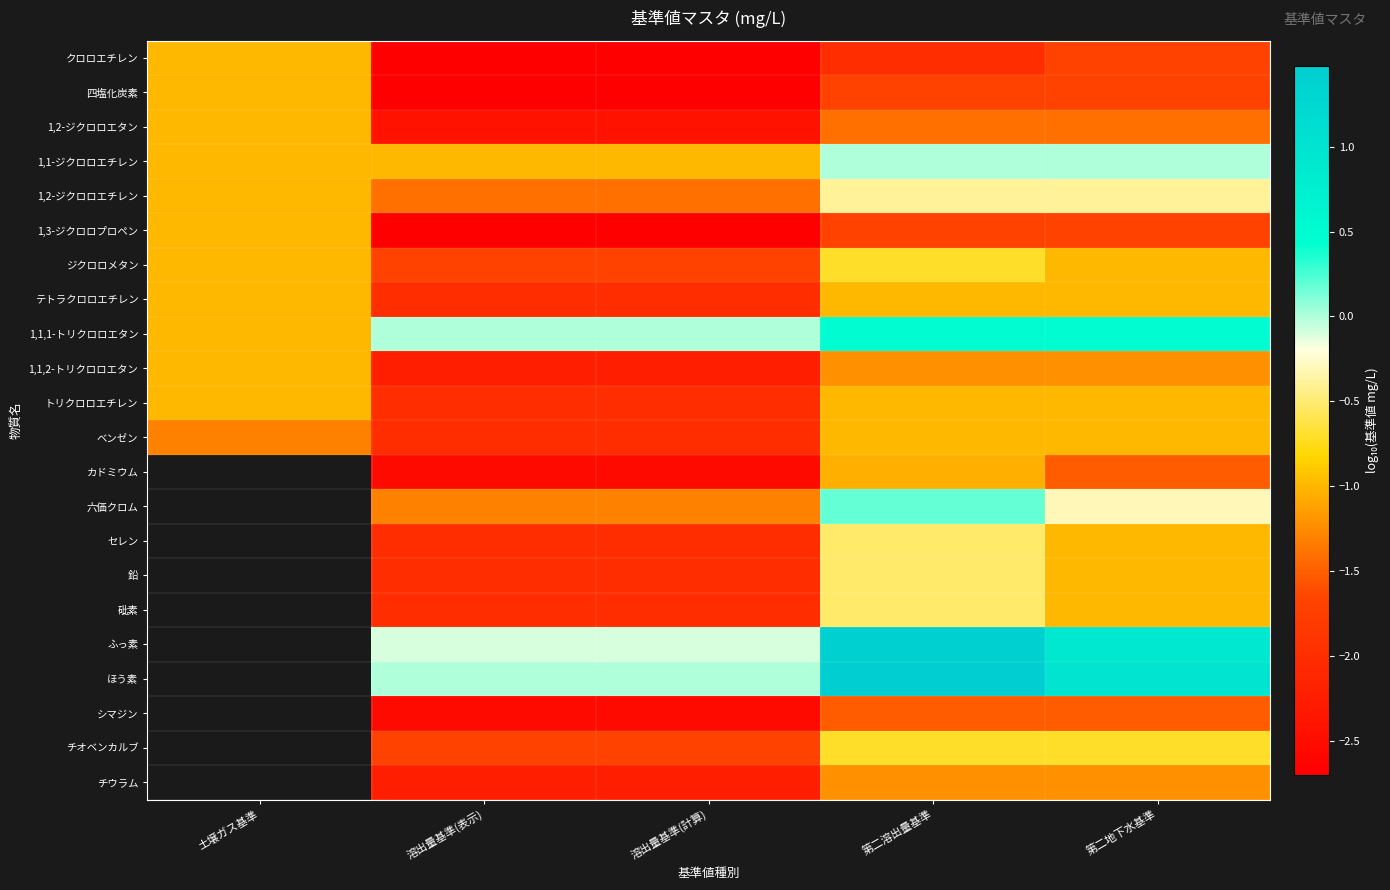

At 溶出量基準(表示), list the series in order from largest to smallest.

1,1,1-トリクロロエタン, ほう素, ふっ素, 1,1-ジクロロエチレン, 六価クロム, 1,2-ジクロロエチレン, ジクロロメタン, チオベンカルブ, テトラクロロエチレン, トリクロロエチレン, ベンゼン, セレン, 鉛, 砒素, 1,1,2-トリクロロエタン, チウラム, 1,2-ジクロロエタン, カドミウム, シマジン, クロロエチレン, 四塩化炭素, 1,3-ジクロロプロペン